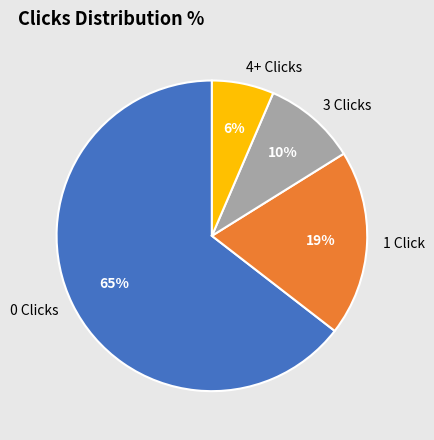

Combined, do 1 Click and 4+ Clicks account for over 50%?

No